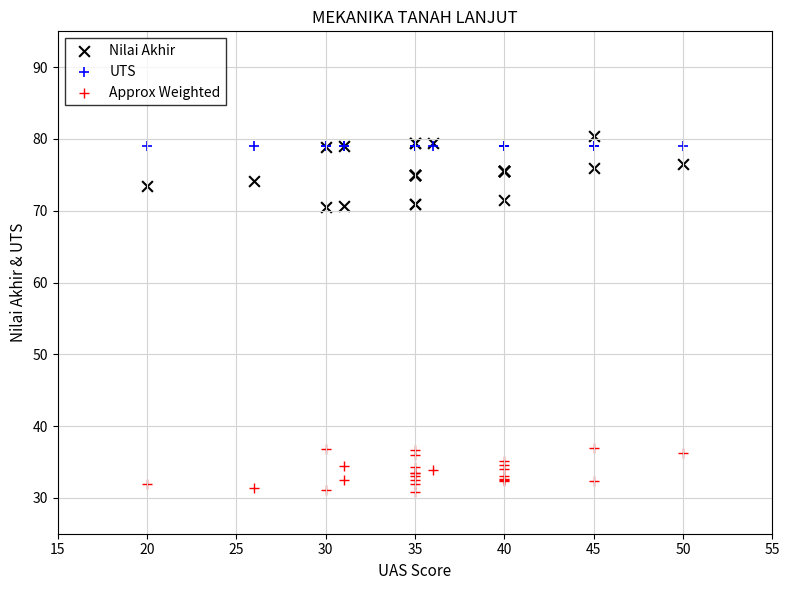

Which series reaches the maximum Y coordinate?

Nilai Akhir